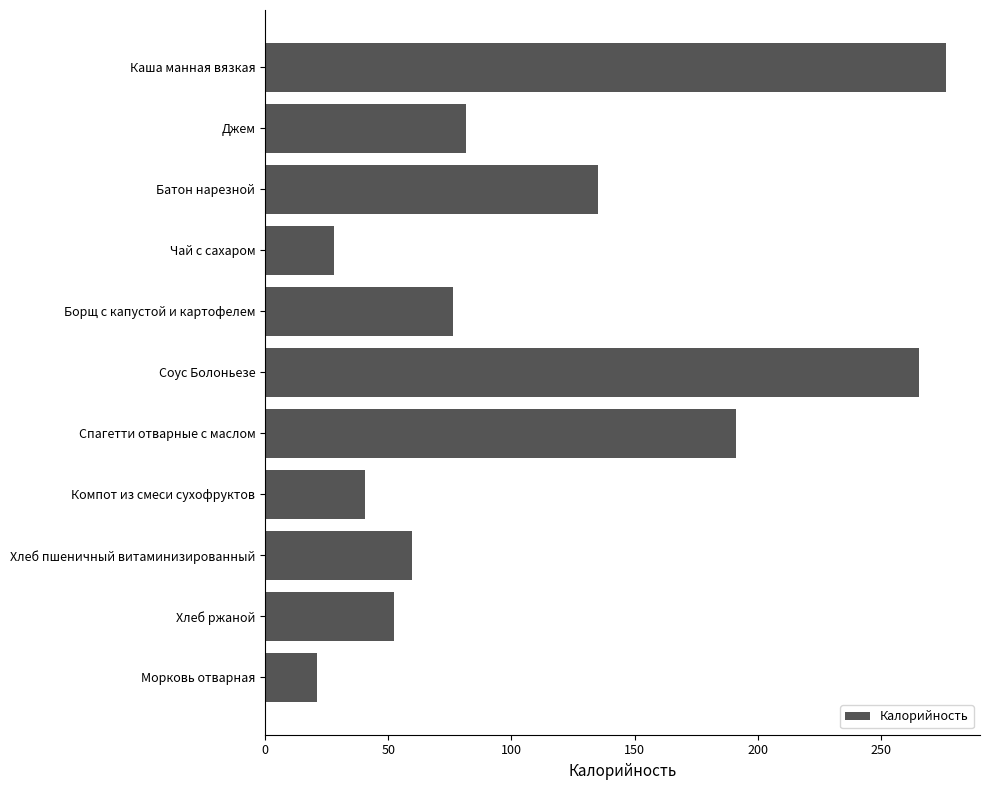

What is the minimum value shown in the chart?

21.2